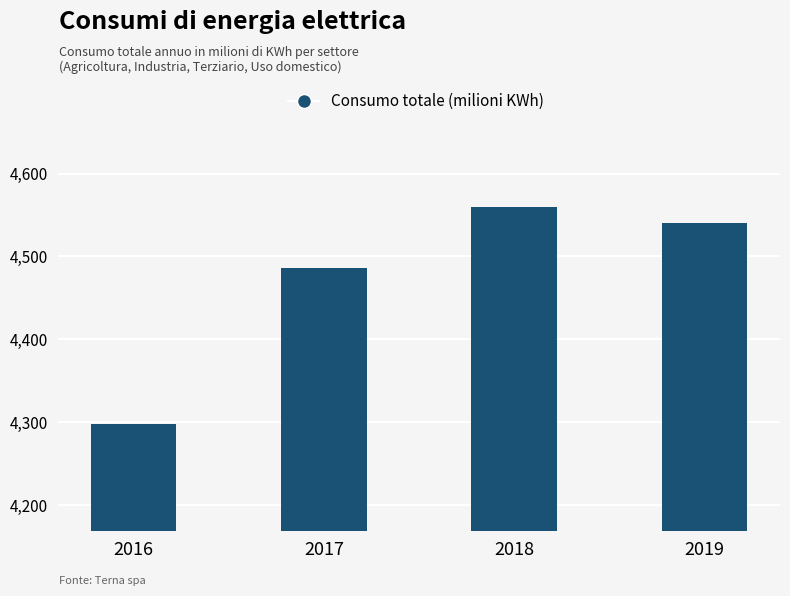

Approximately how many times larger is the value at 2016 compared to 2019?

0.9